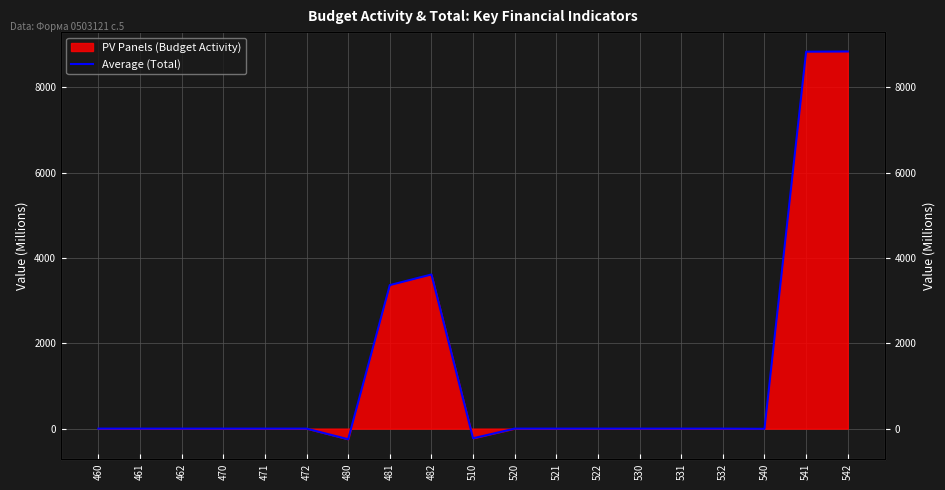

How many data points are less than 0?

3